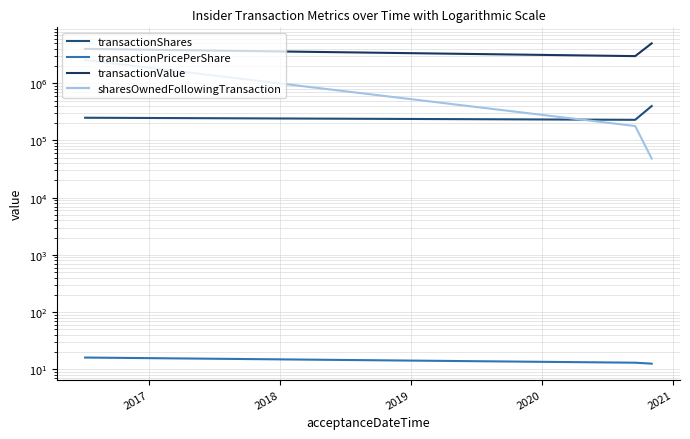

True or false: transactionValue has a value of 5409657.7 at 2016.

False